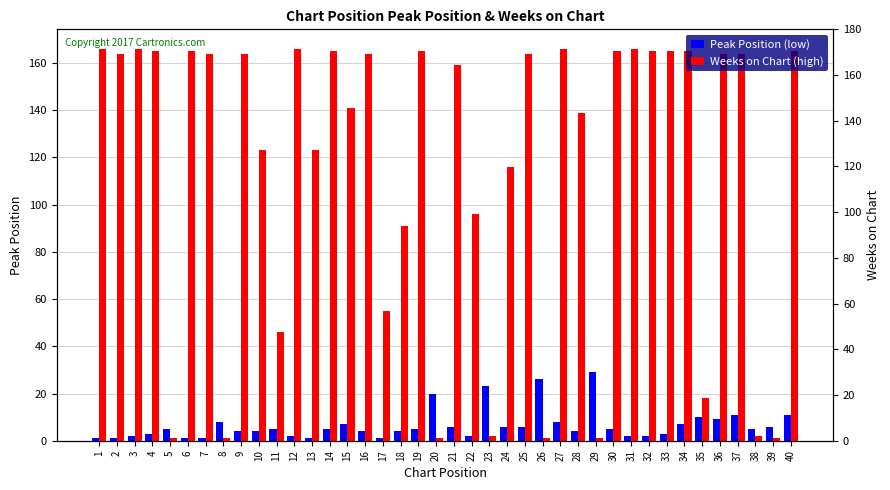

How many categories are shown in the chart?

40